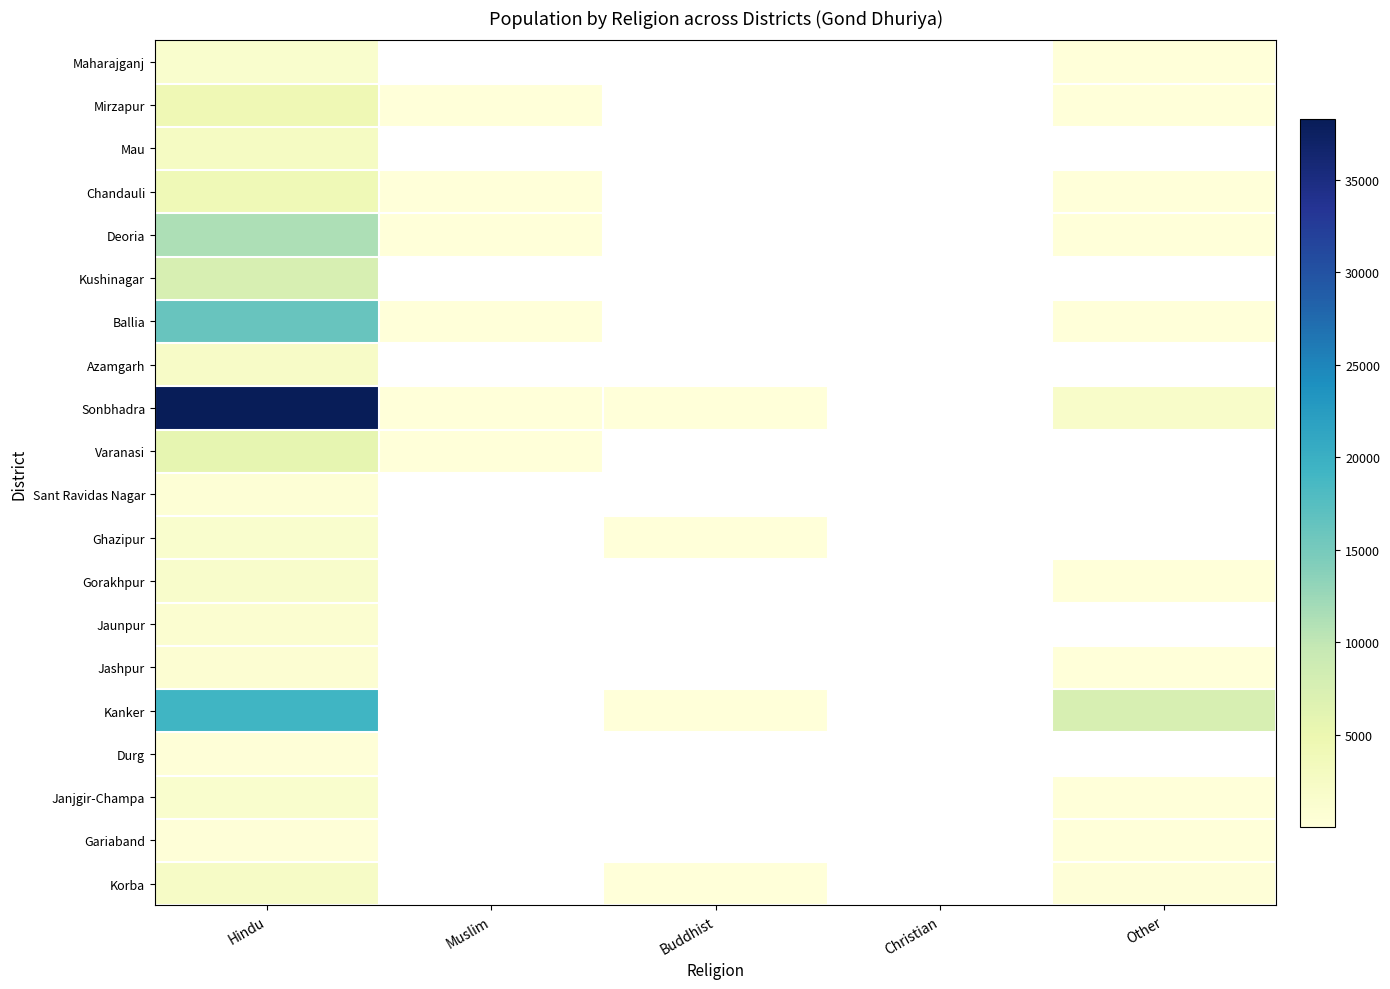

Which series has the widest spread of values?

Sonbhadra